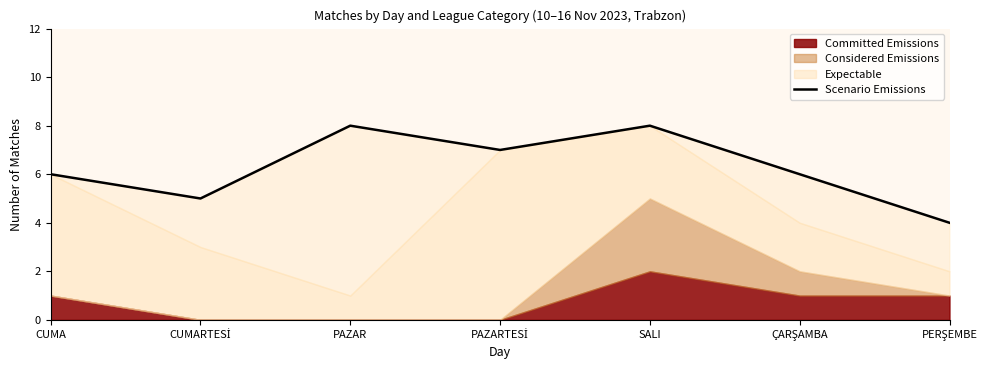

The chart shows a value of 8 at SALI. True or false?

True